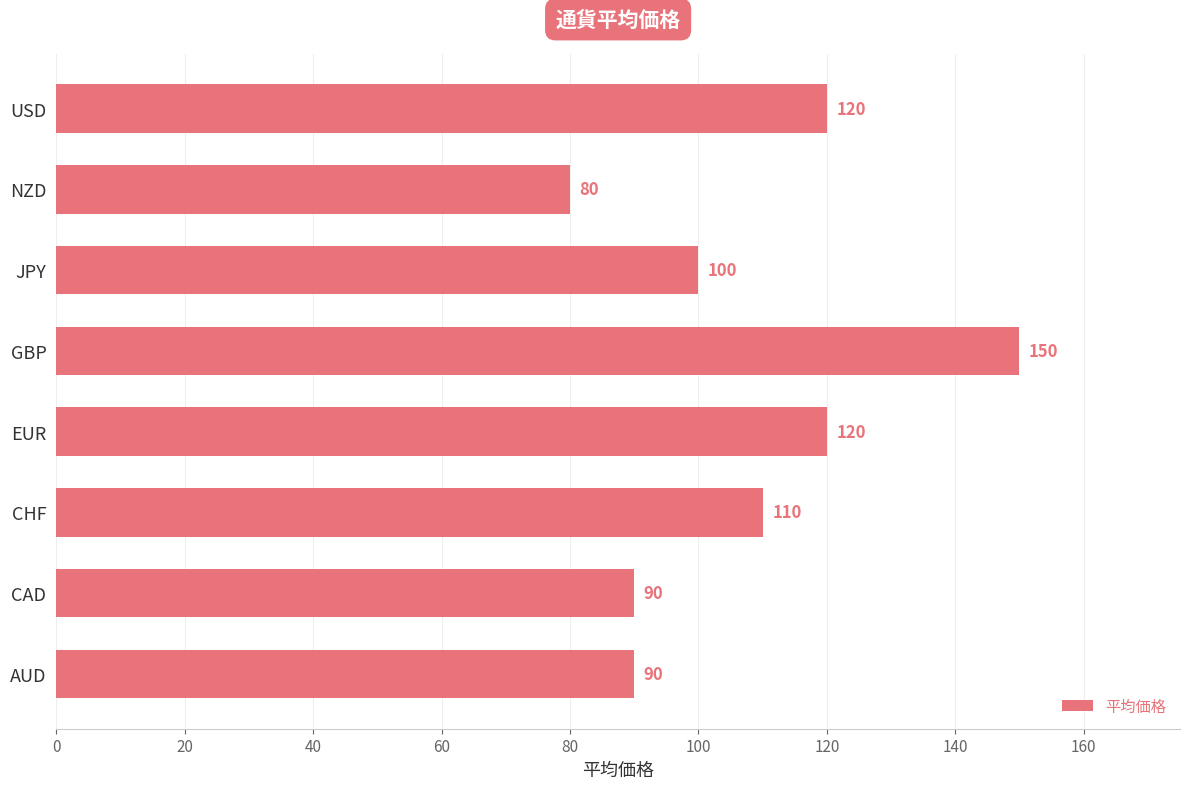

What is the ratio of the value at USD to the value at CAD?

1.3